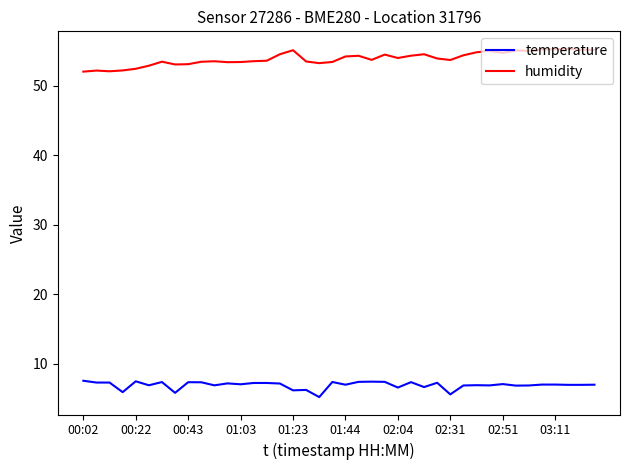

Rank the series by their average value, from highest to lowest.

humidity, temperature